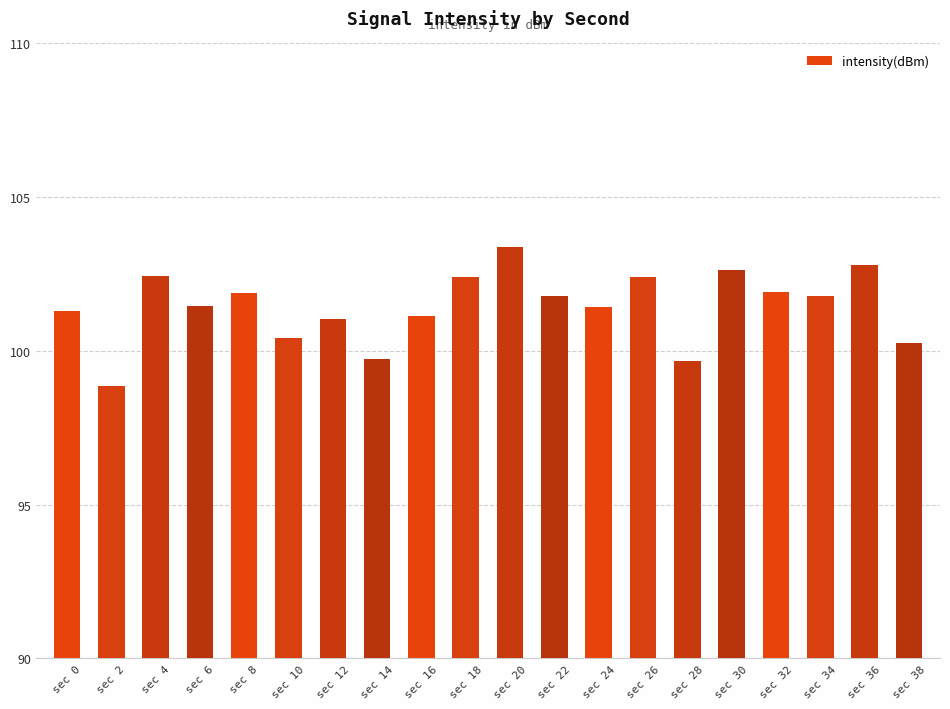

True or false: the data shows 160.1 at sec 6.

False